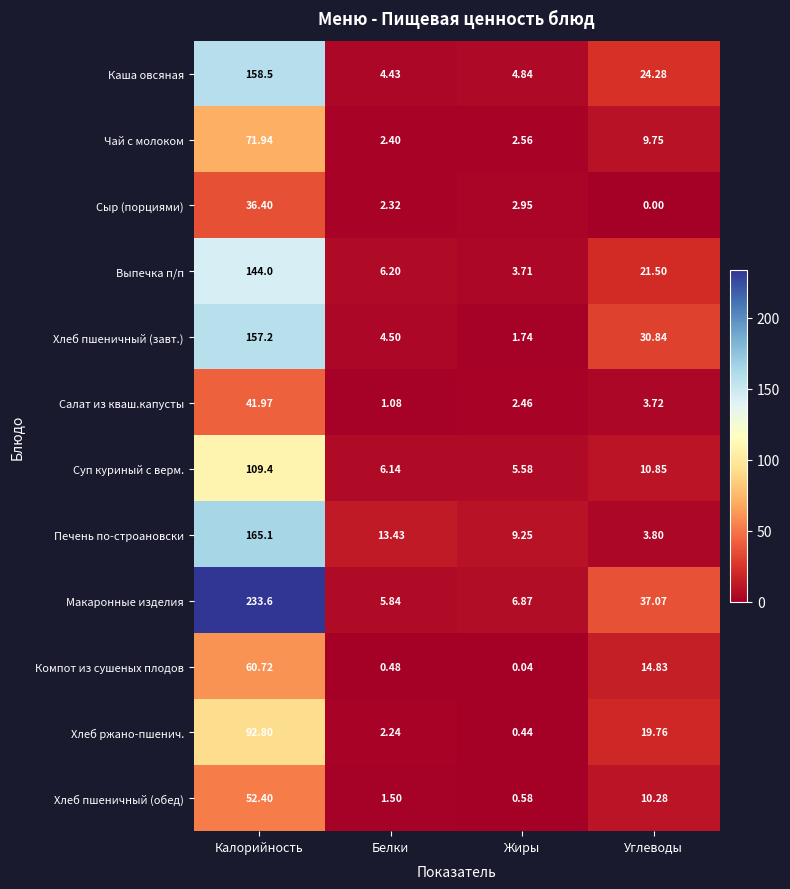

At which label does Выпечка п/п reach its peak?

Калорийность